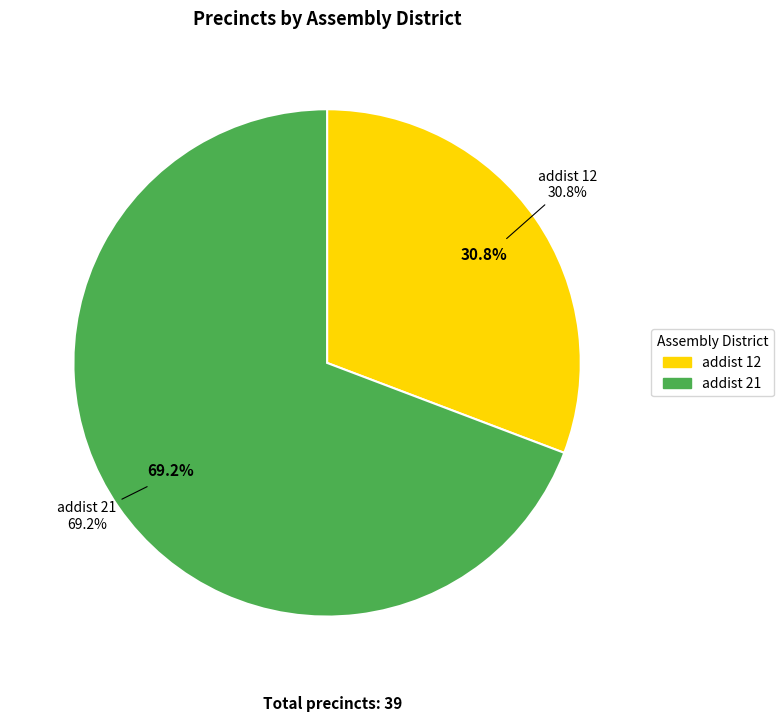

Does 12 represent more than half of the total?

No